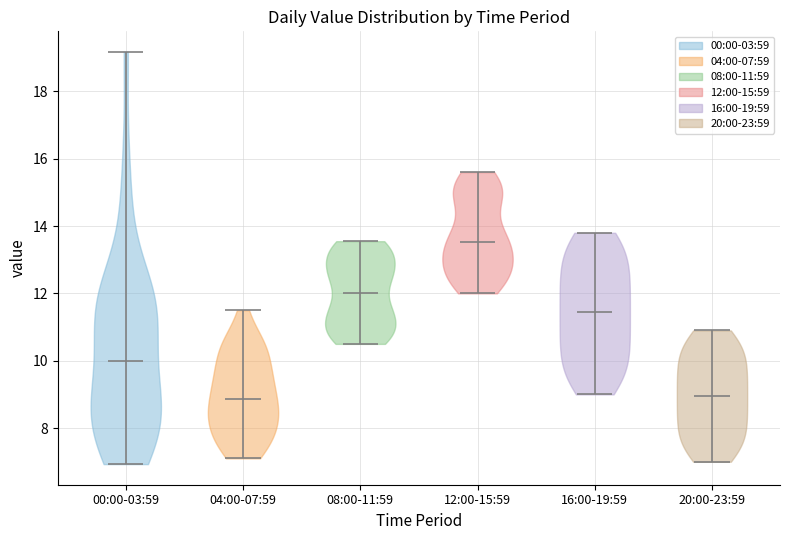

Where does the median line of the violin for 00:00-03:59 sit on the y-axis? The values are not printed on the chart, so give them approximately, as read against the axis.

10.0